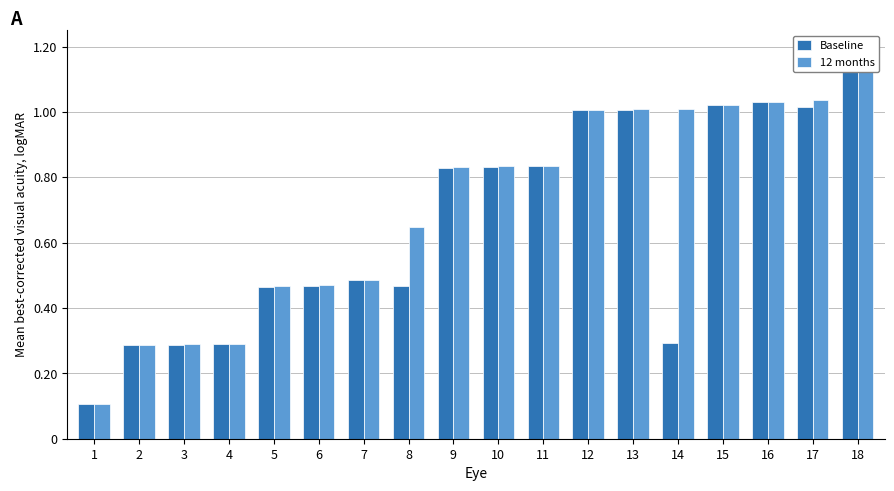

Which series has the largest total across all categories?

12 months